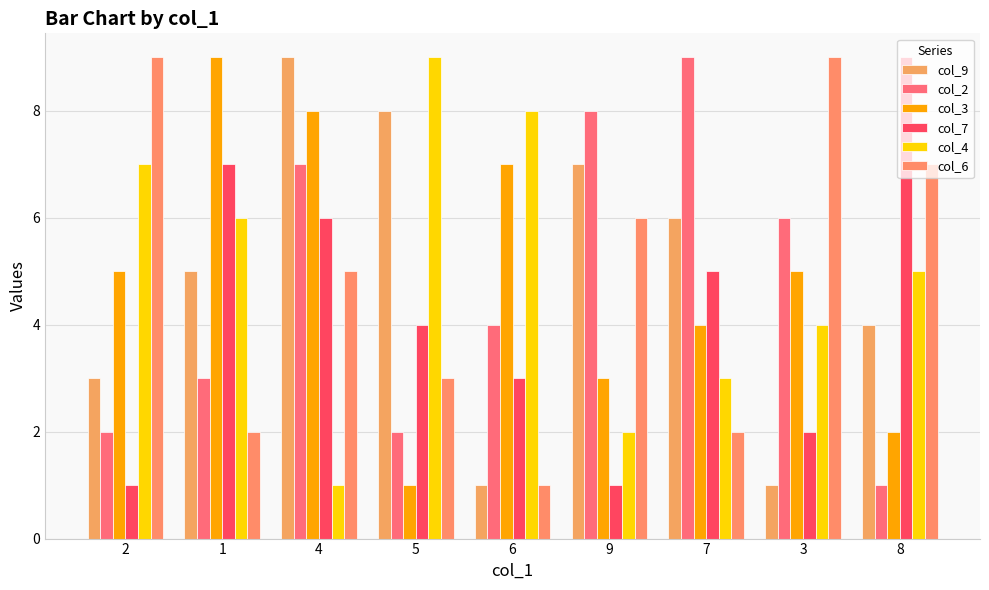

At which category is the sum across all series the highest?

4